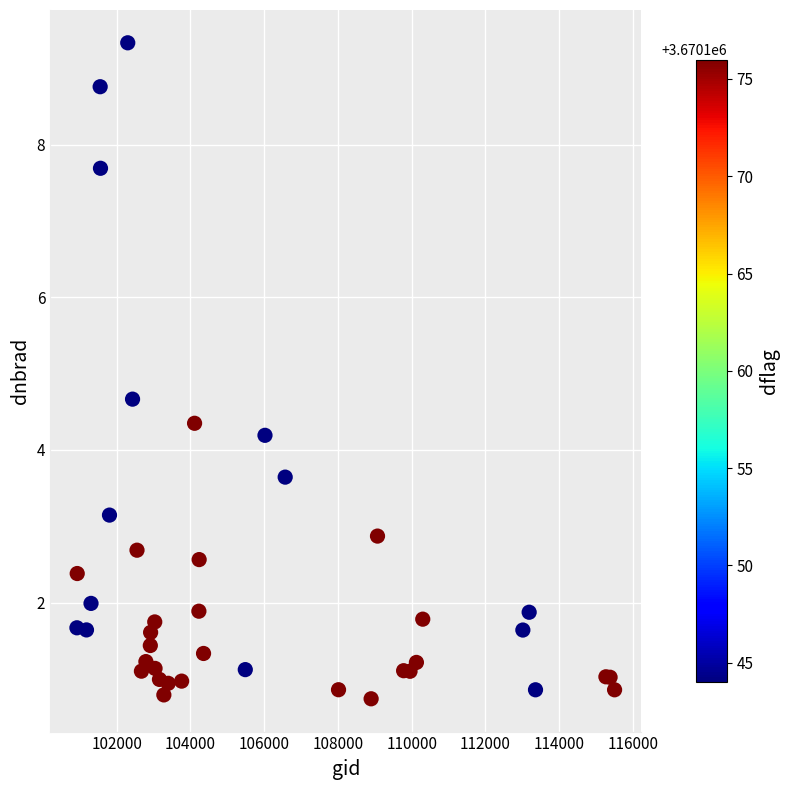

What Y value in the scatter plot is closest to 5?

4.7